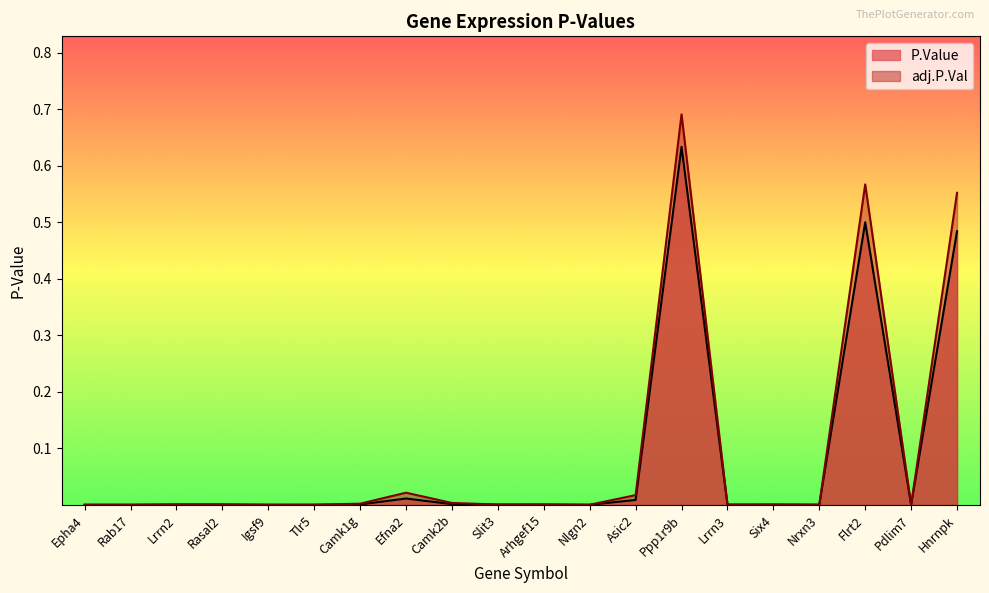

At which category does adj.P.Val reach its first local peak?

Lrrn2